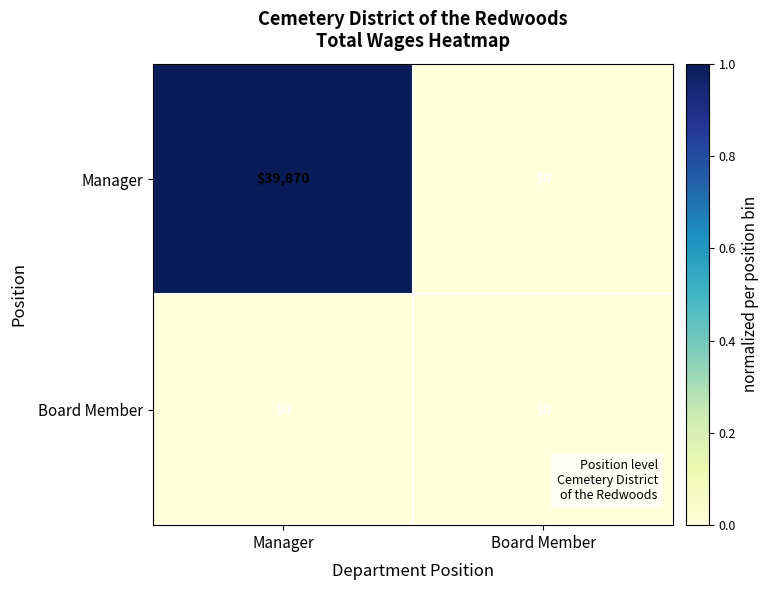

True or false: Manager has a value of 0 at Board Member.

True